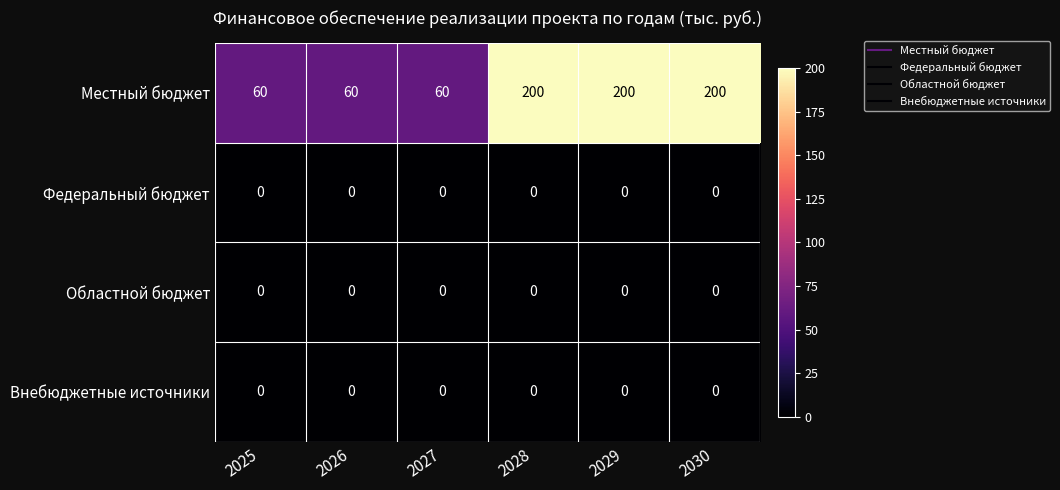

True or false: Внебюджетные источники has a value of 0 at 2029.

True